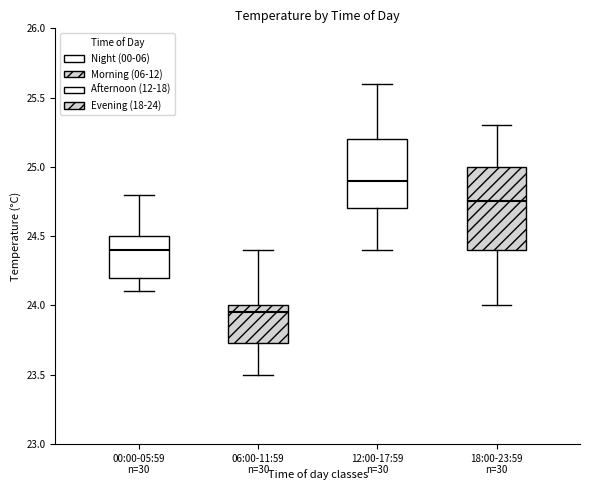

Which box has the lowest median line?

06:00-11:59